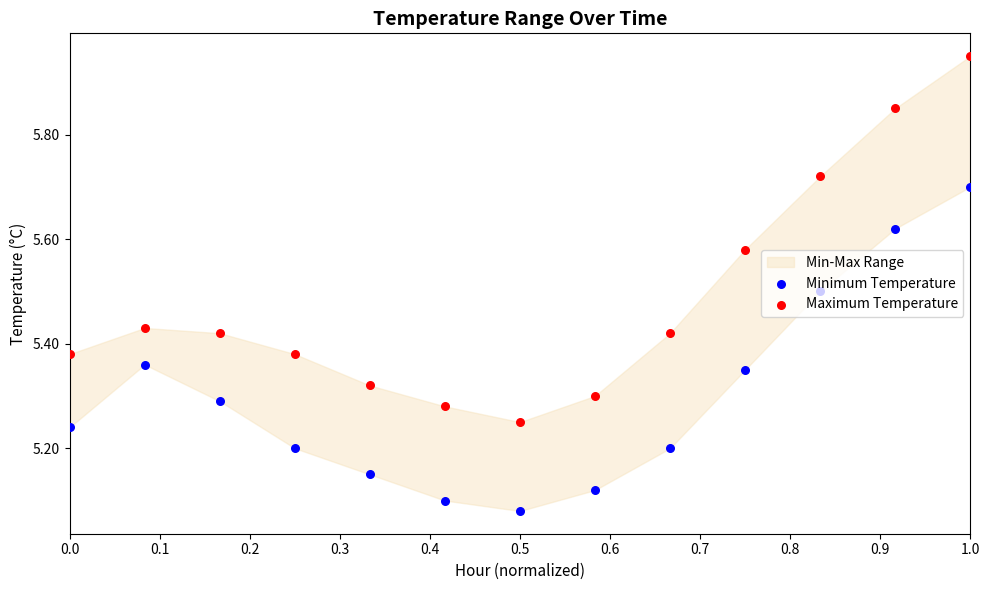

Which series contains the highest Y value?

Maximum Temperature